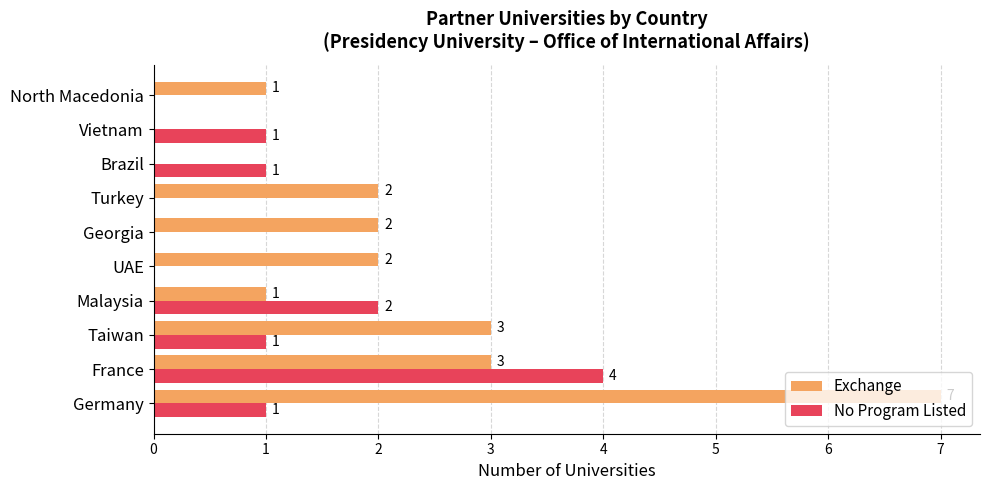

What is the sum of all No Program Listed values?

10